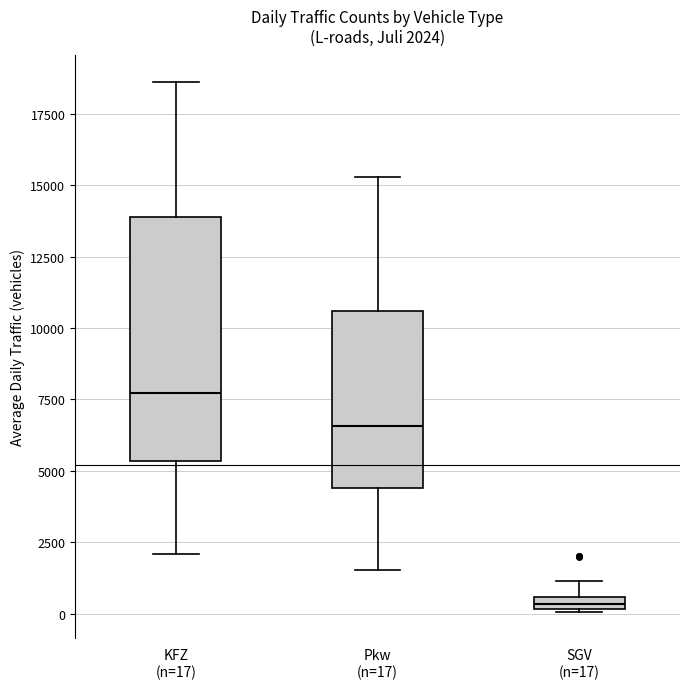

Which box is the tallest, from its lower edge to its upper edge?

KFZ (n=17)